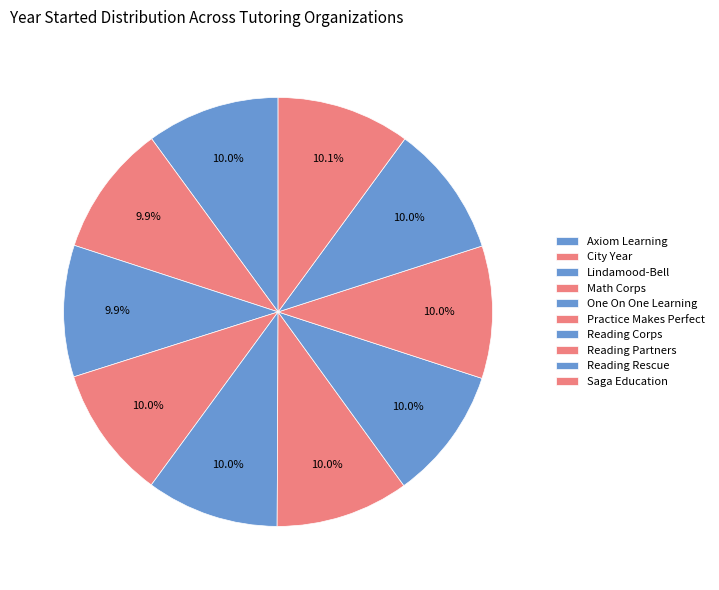

Which slice is the largest?

Saga Education